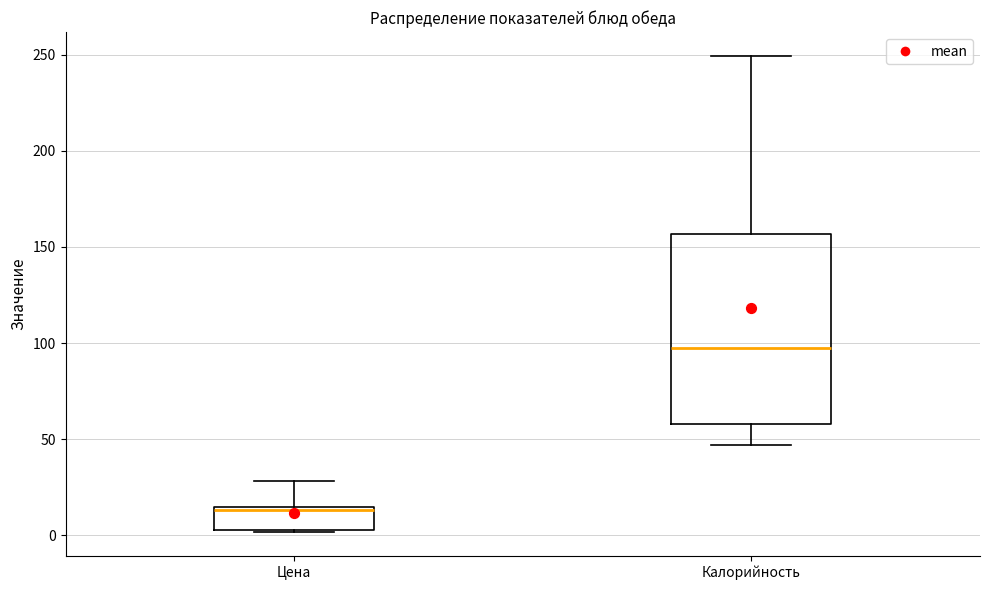

Which box is the tallest, from its lower edge to its upper edge?

Калорийность